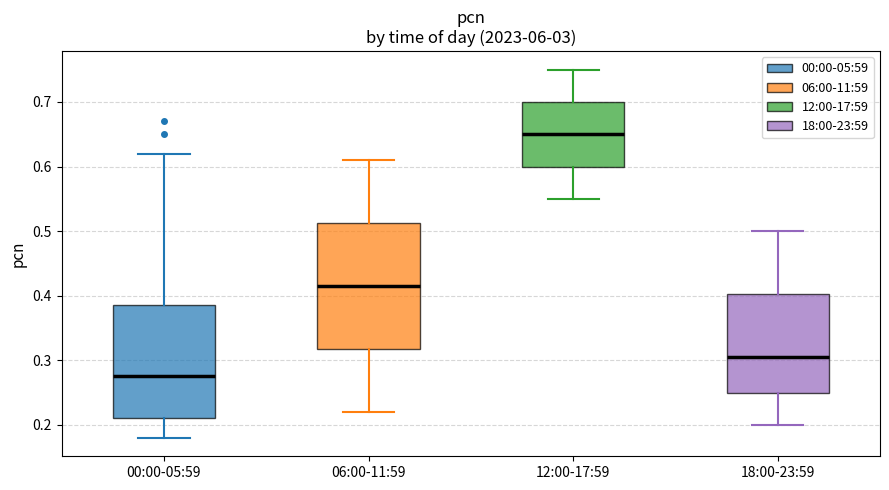

Which box's median line is the lowest?

00:00-05:59